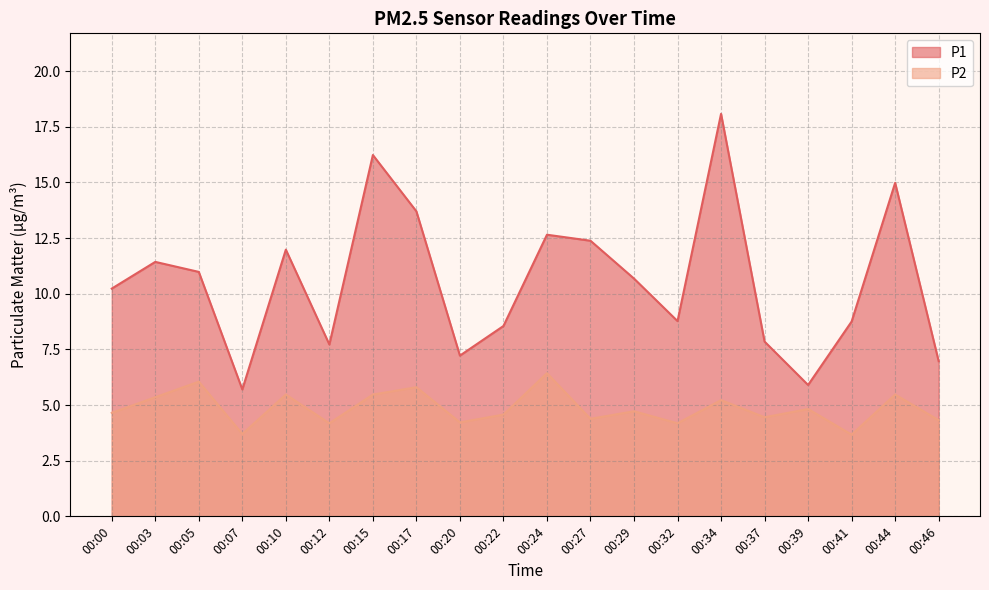

Between 00:00 and 00:07, which series saw the biggest shift?

P1